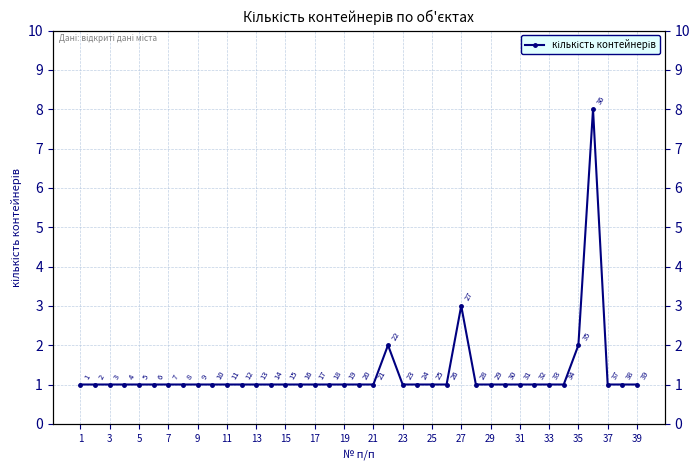

What is the difference between the maximum and minimum values?

7